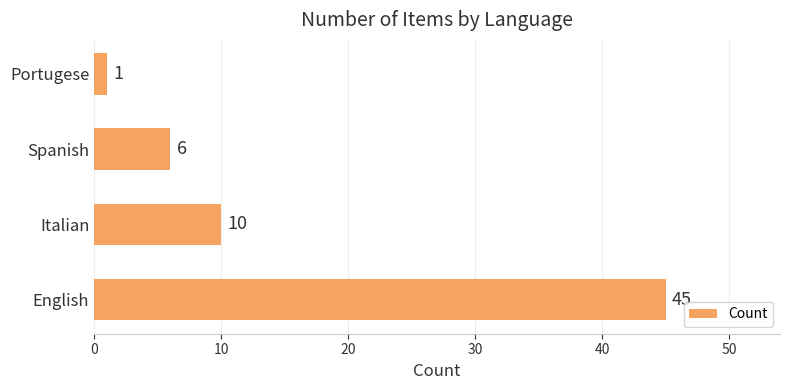

Reading bottom to top, what are all the values shown in this chart?

45	10	6	1